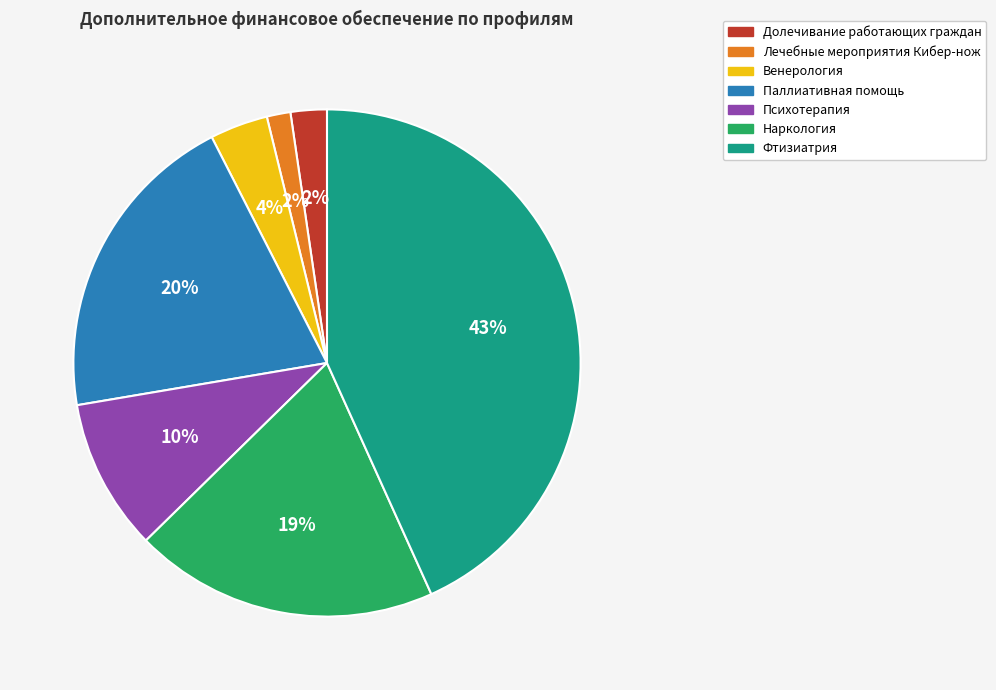

How many segments does this pie chart have?

7